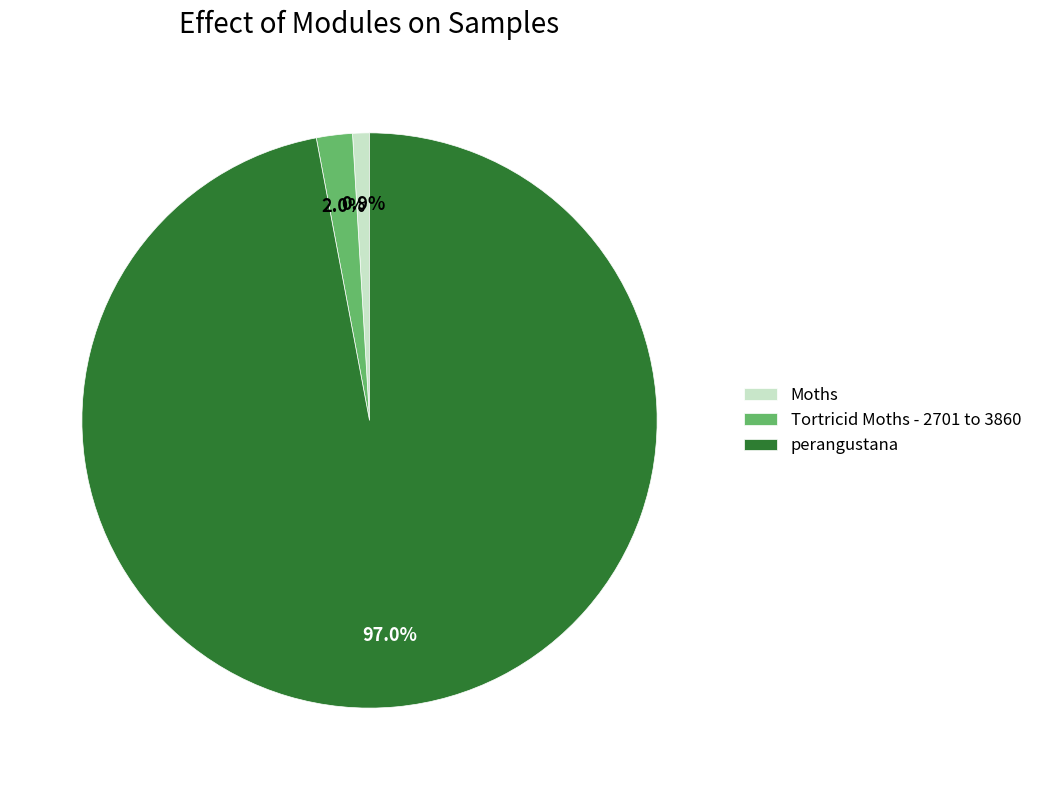

How many slices are in this pie chart?

3